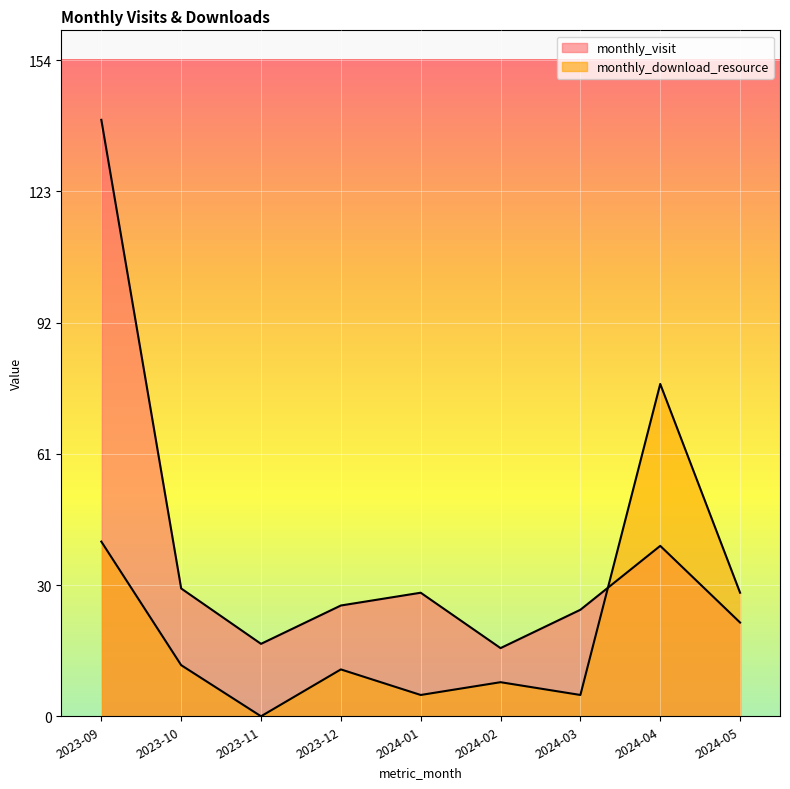

What is the difference between the monthly_download_resource values at 2023-11 and 2023-09?

41